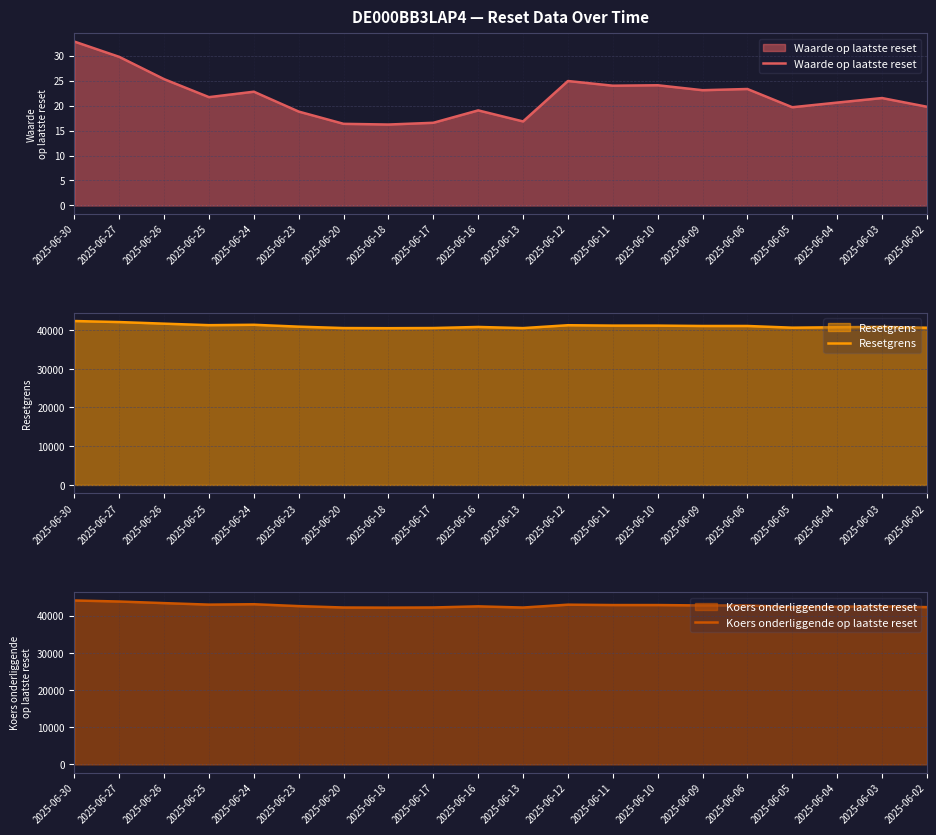

At which label is Resetgrens closest to 41406?

2025-06-24